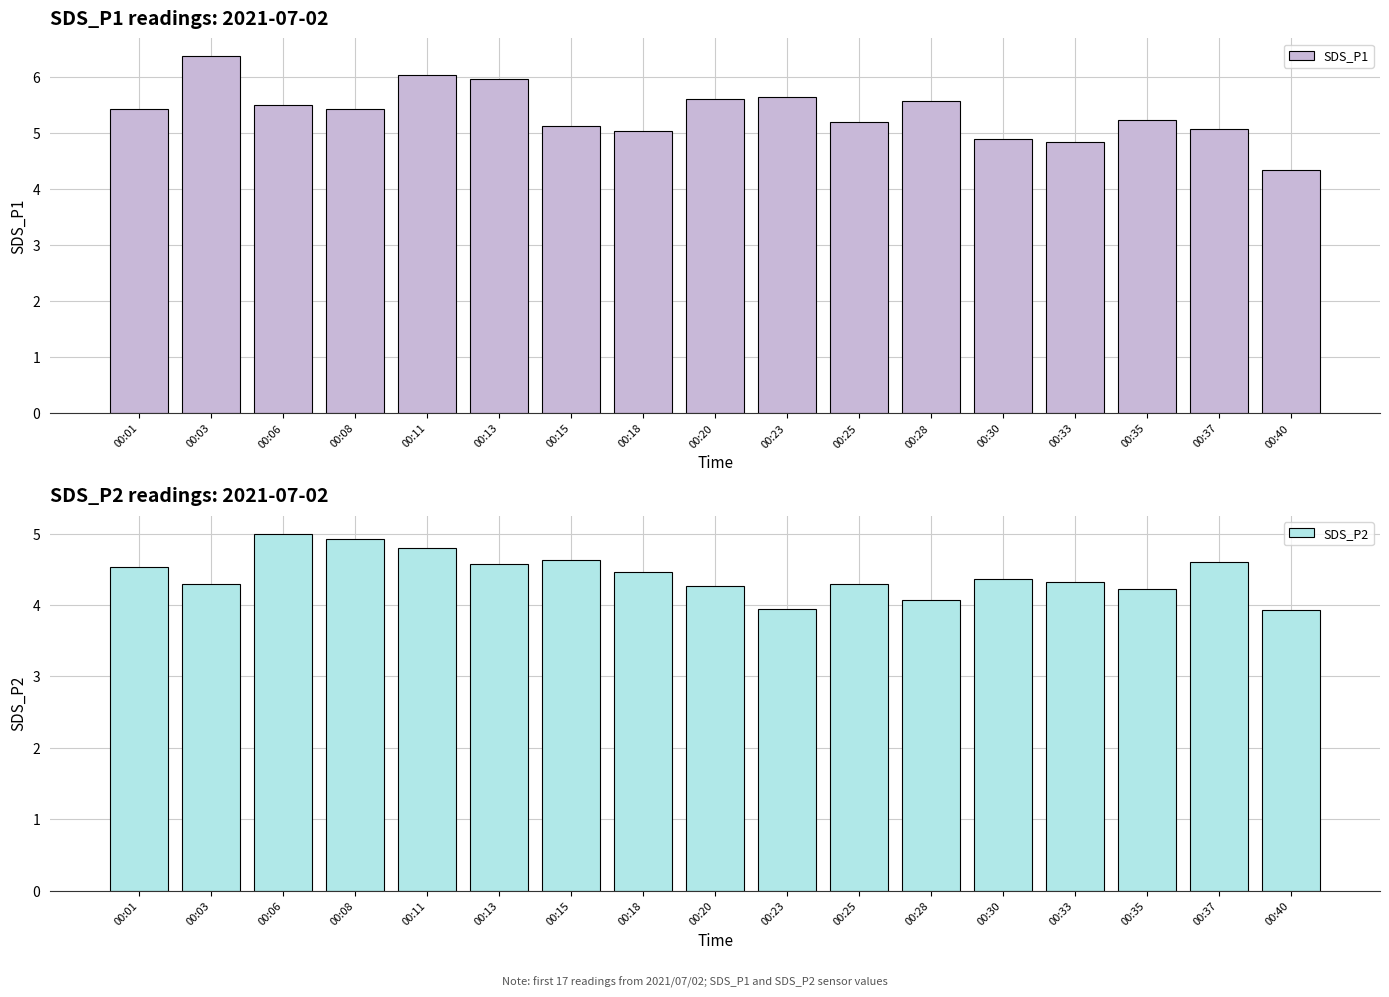

Reading left to right, transcribe all the data shown in this chart.

SDS_P1: 00:01=5.4	00:03=6.4	00:06=5.5	00:08=5.4	00:11=6.0	00:13=6.0	00:15=5.1	00:18=5.0	00:20=5.6	00:23=5.7	00:25=5.2	00:28=5.6	00:30=4.9	00:33=4.8	00:35=5.2	00:37=5.1	00:40=4.3
SDS_P2: 00:01=4.5	00:03=4.3	00:06=5.0	00:08=4.9	00:11=4.8	00:13=4.6	00:15=4.6	00:18=4.5	00:20=4.3	00:23=4.0	00:25=4.3	00:28=4.1	00:30=4.4	00:33=4.3	00:35=4.2	00:37=4.6	00:40=3.9